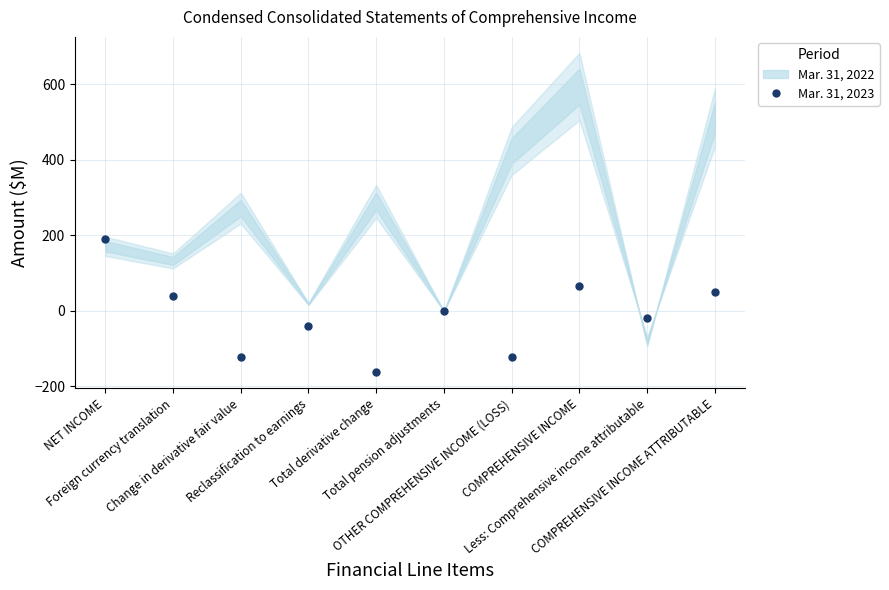

Reading right to left, transcribe all the data shown in this chart.

COMPREHENSIVE INCOME ATTRIBUTABLE=49	Less: Comprehensive income attributable=-18	COMPREHENSIVE INCOME=67	OTHER COMPREHENSIVE INCOME (LOSS)=-122	Total pension adjustments=-1	Total derivative change=-163	Reclassification to earnings=-41	Change in derivative fair value=-122	Foreign currency translation=40	NET INCOME=189